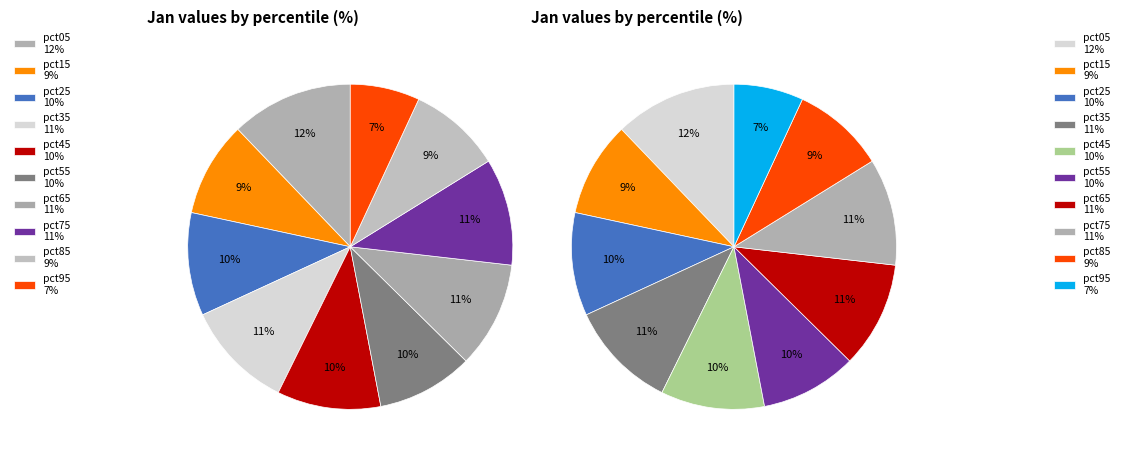

What percentage is the pct35 slice, to the nearest percent?

11%